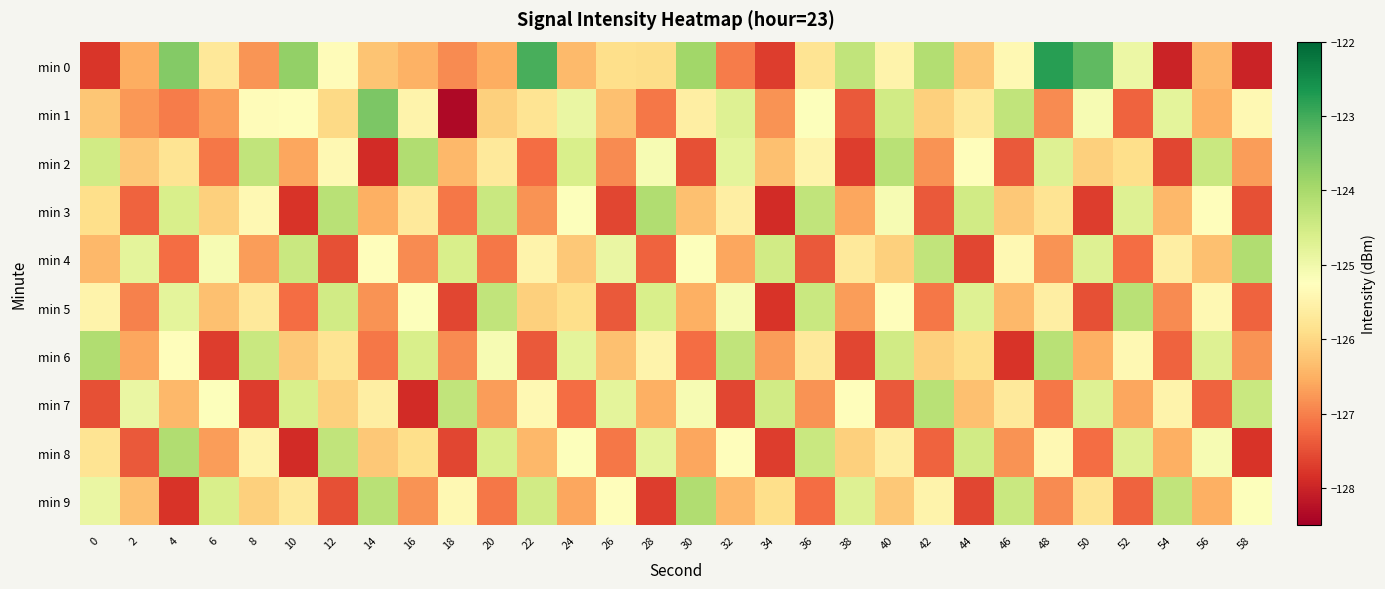

What is the difference between the highest and lowest values at 28?

3.6